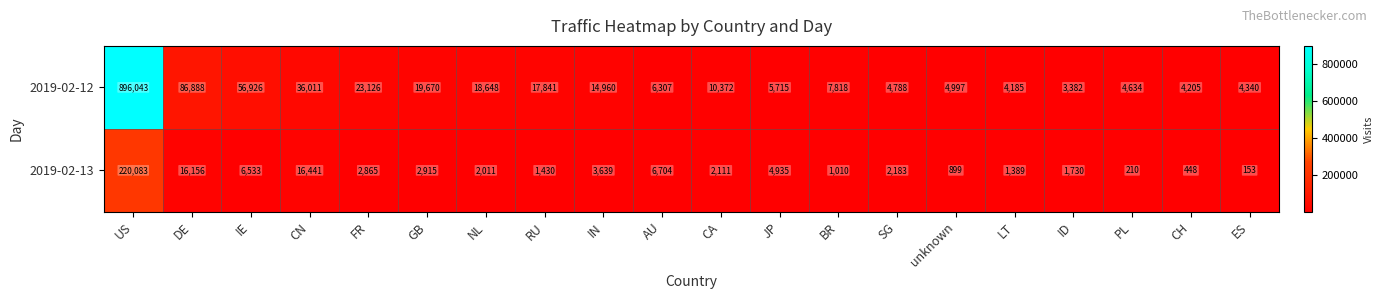

At which category does the chart reach its peak across all series?

US